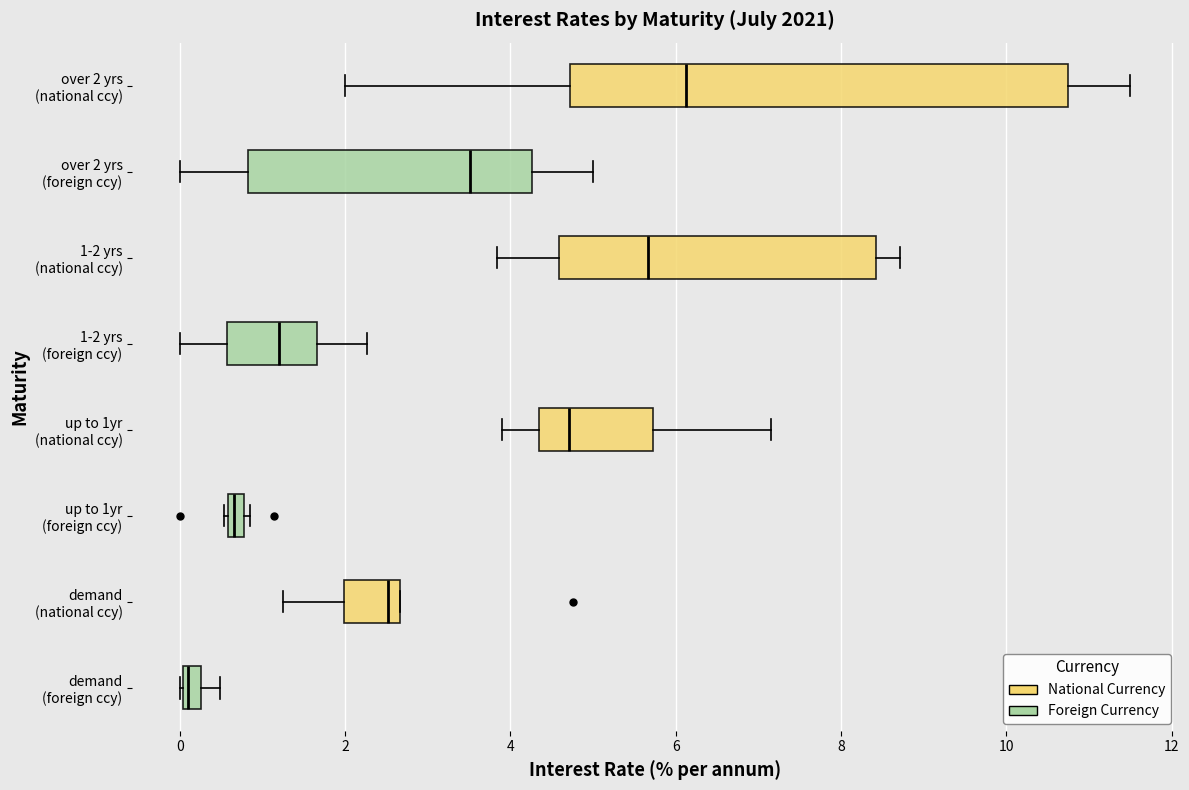

Where does the left whisker of the box for demand (national ccy) end on the x-axis? The values are not printed on the chart, so give them approximately, as read against the axis.

1.2